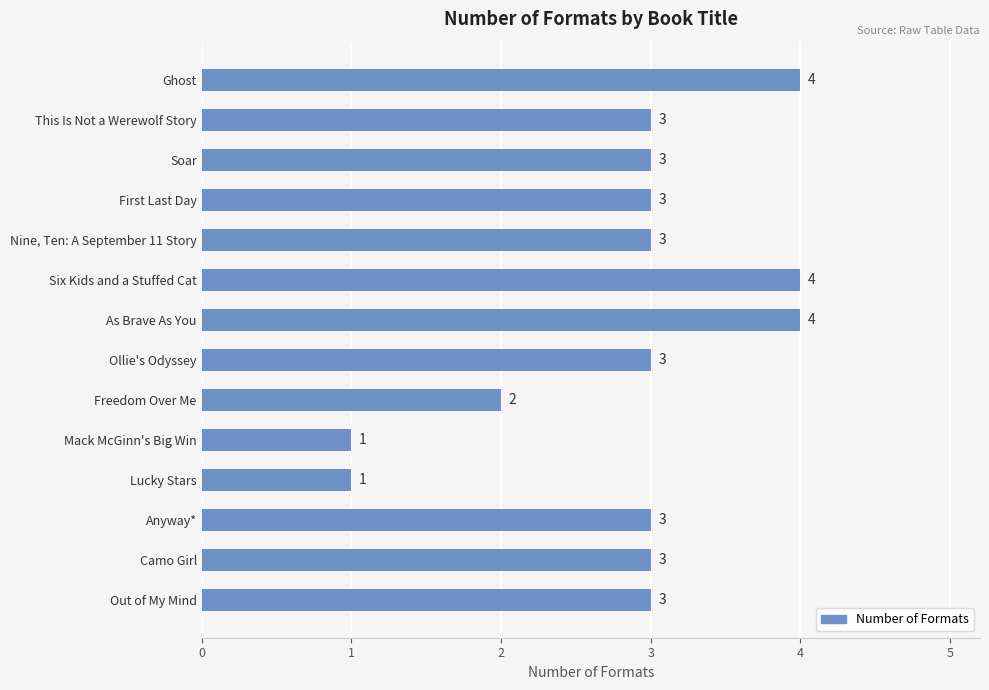

Which has a higher value, Soar or Six Kids and a Stuffed Cat?

Six Kids and a Stuffed Cat